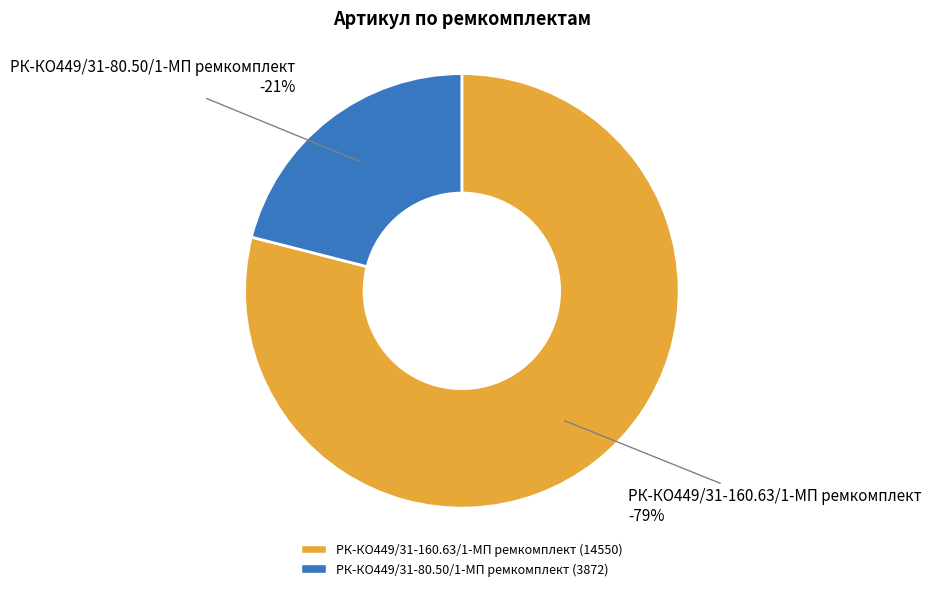

To the nearest percent, what portion does РК-КО449/31-80.50/1-МП ремкомплект represent?

21%